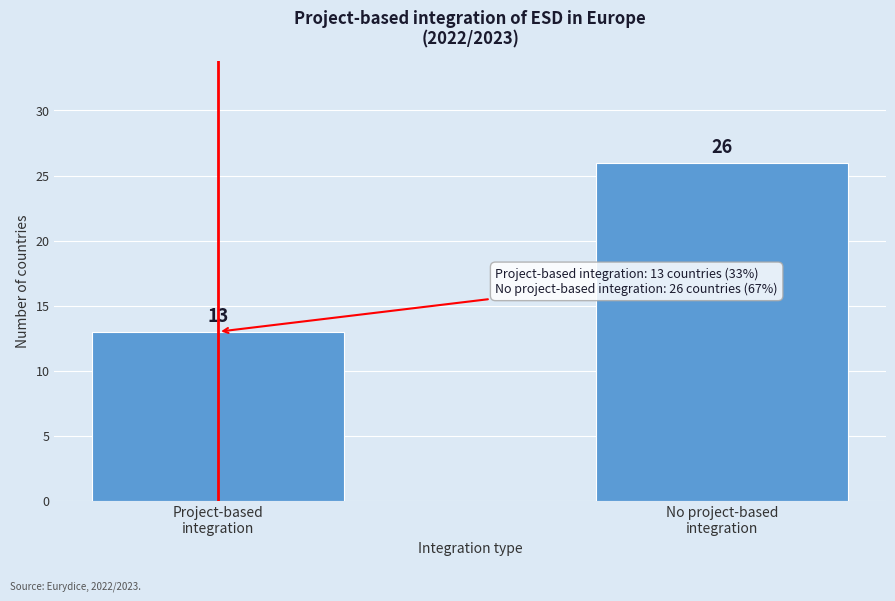

Reading left to right, what are all the values shown in this chart?

13	26